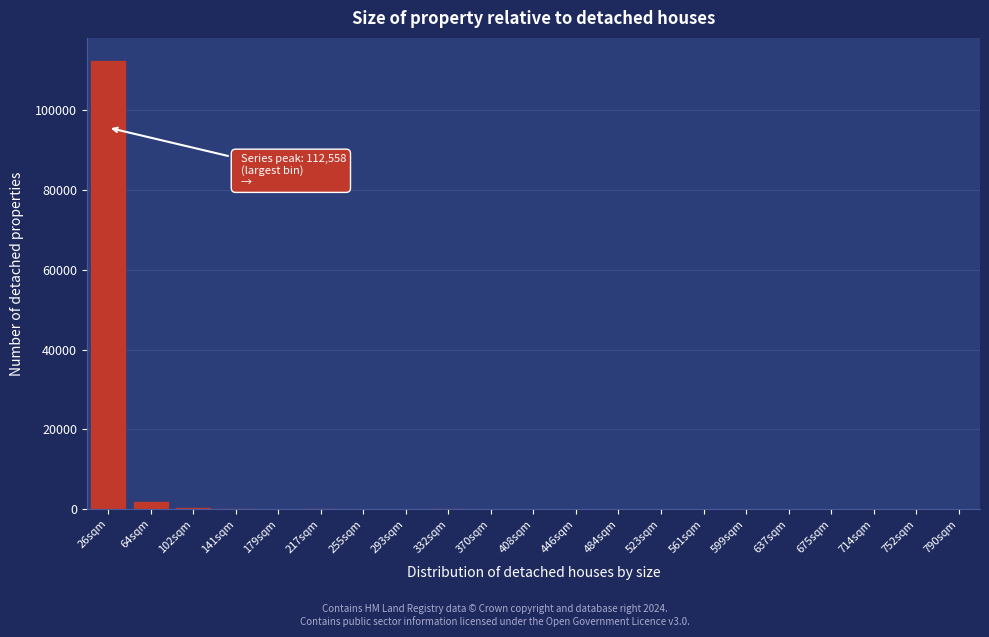

What is the sum of all values?

115877